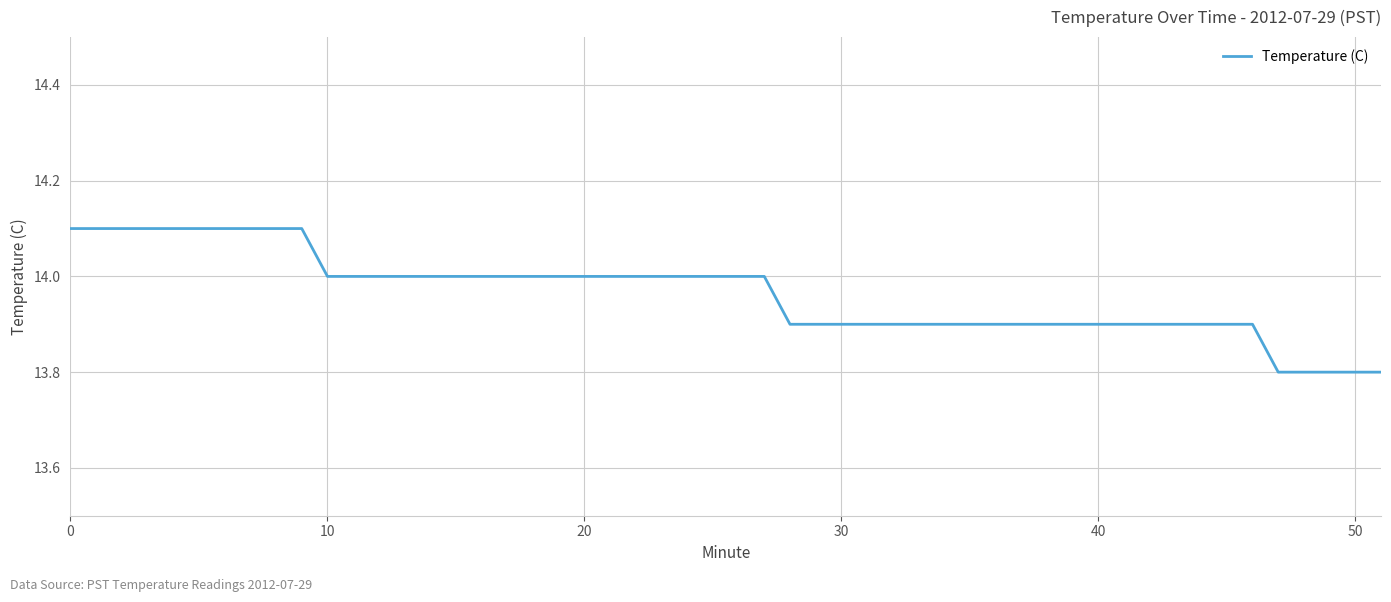

What is the maximum value shown in the chart?

14.1